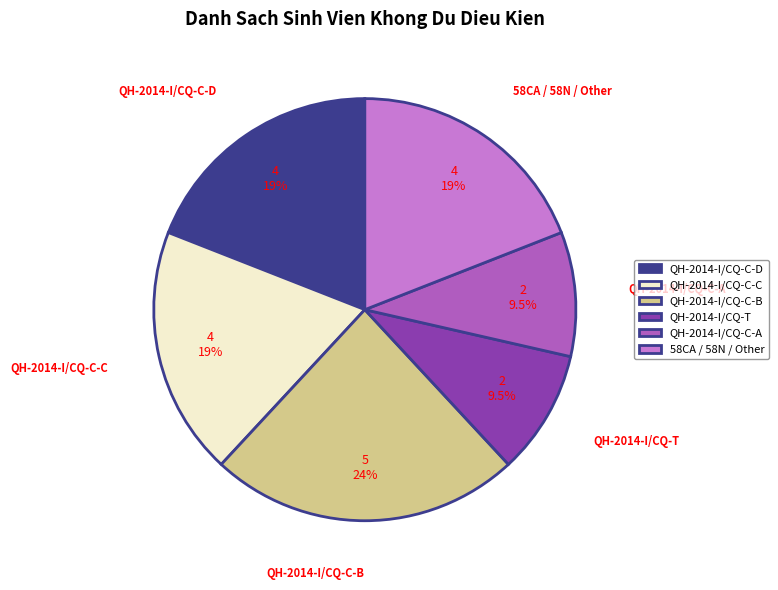

What is the largest slice in the pie chart?

QH-2014-I/CQ-C-B